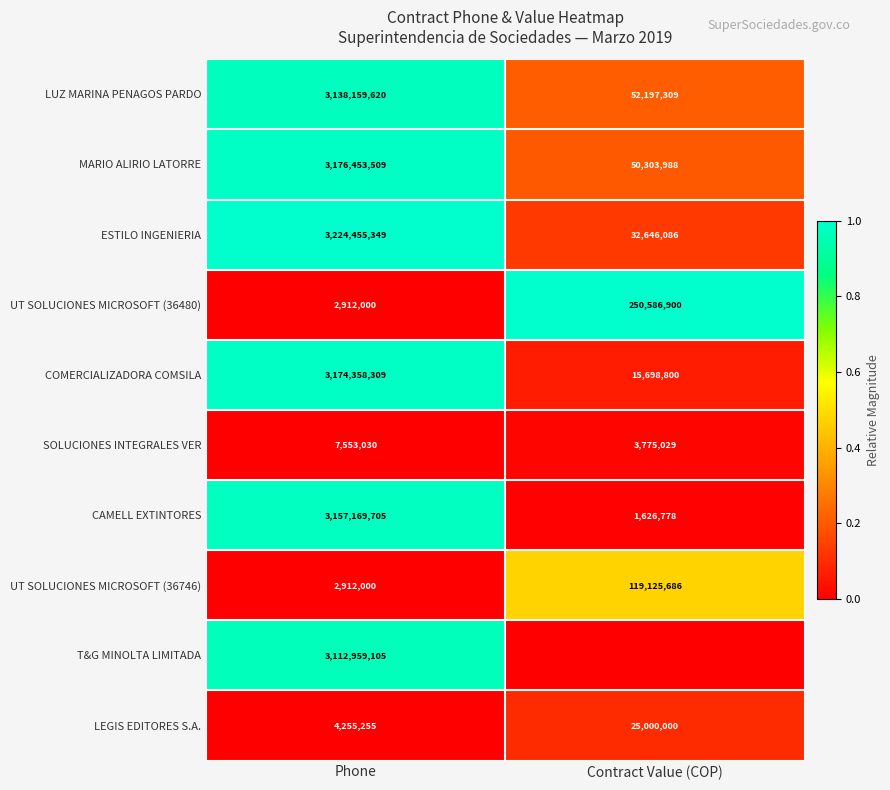

Which category has the highest value in the LEGIS EDITORES S.A. series?

Contract Value (COP)